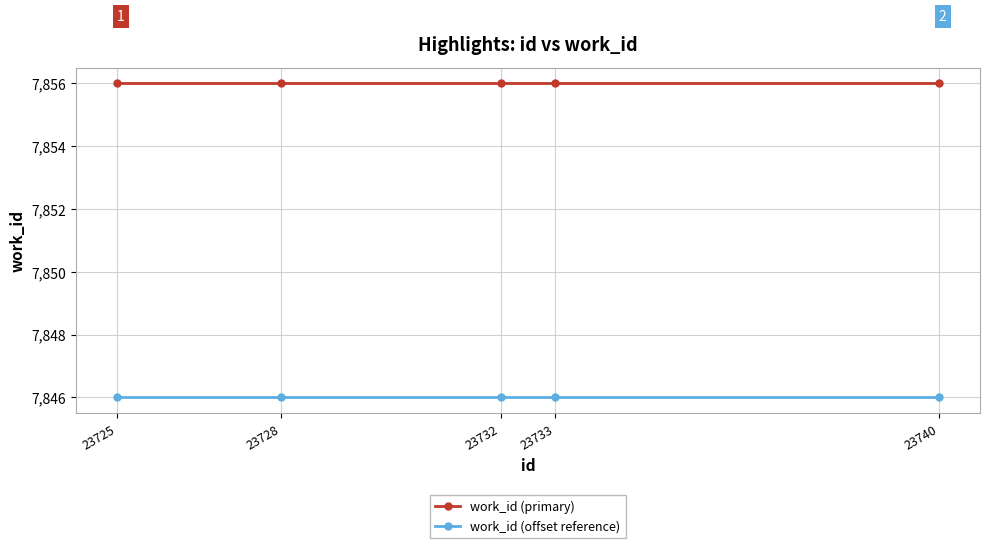

How many data points does each series have?

5